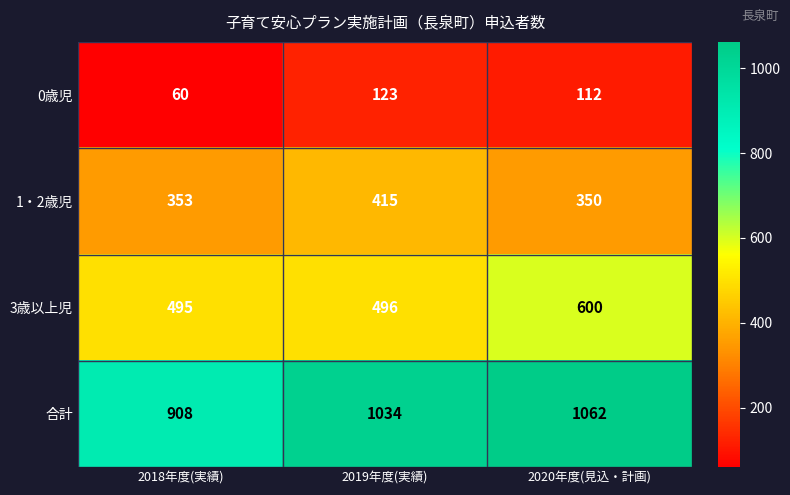

What is the spread (max minus min) of values at 2020年度(見込・計画)?

950